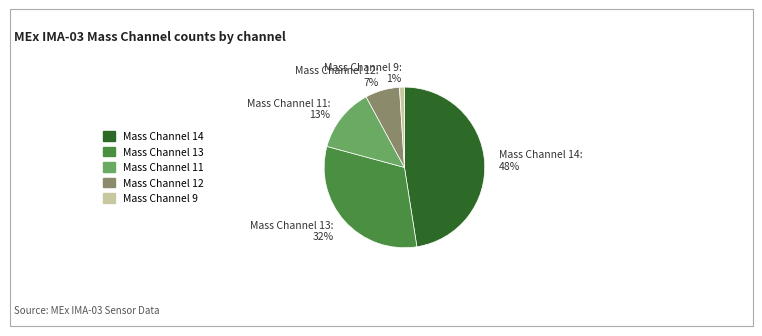

Does Mass Channel 11 account for over 50% of the chart?

No